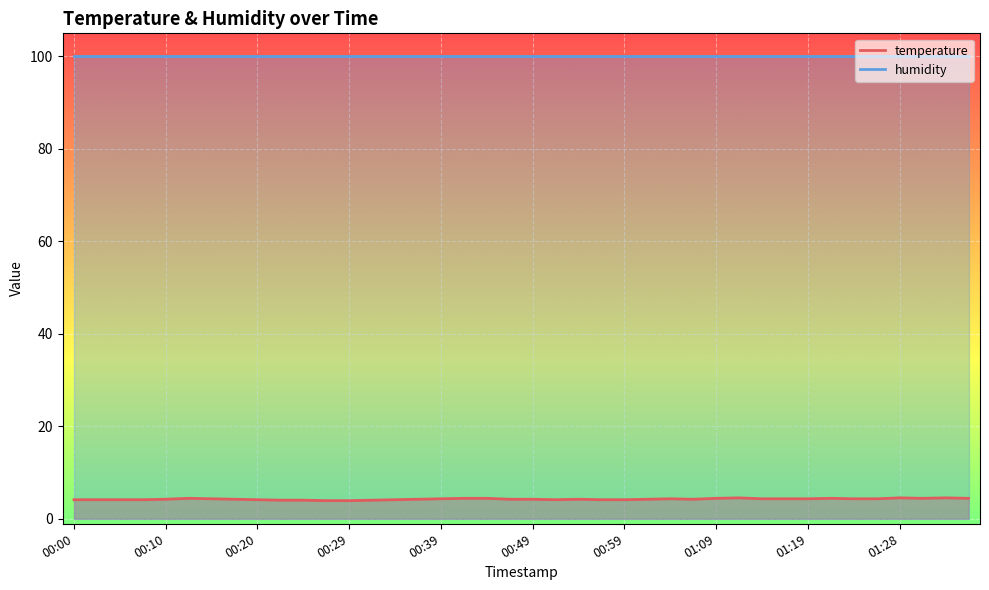

What is the minimum value shown in the chart?

3.9